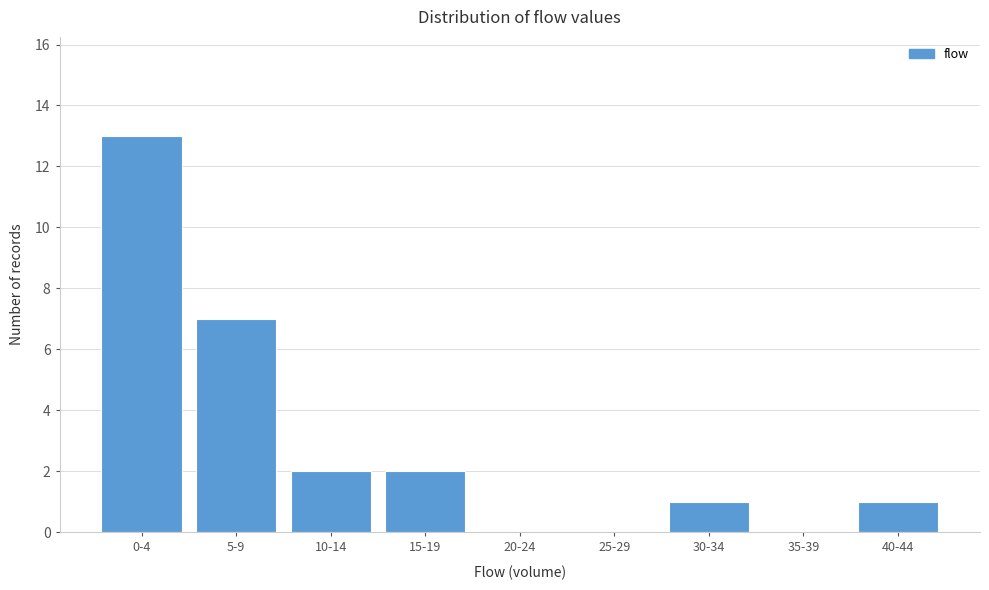

Reading left to right, transcribe all the data shown in this chart.

0-4=13	5-9=7	10-14=2	15-19=2	20-24=0	25-29=0	30-34=1	35-39=0	40-44=1